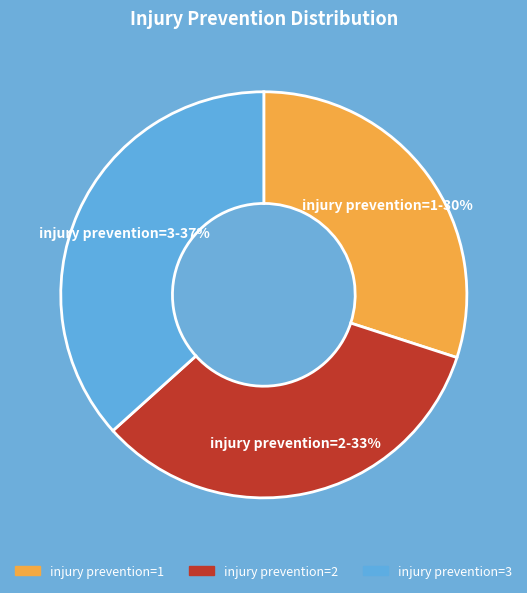

To the nearest percent, what is the difference between the largest and smallest slice percentages?

7%